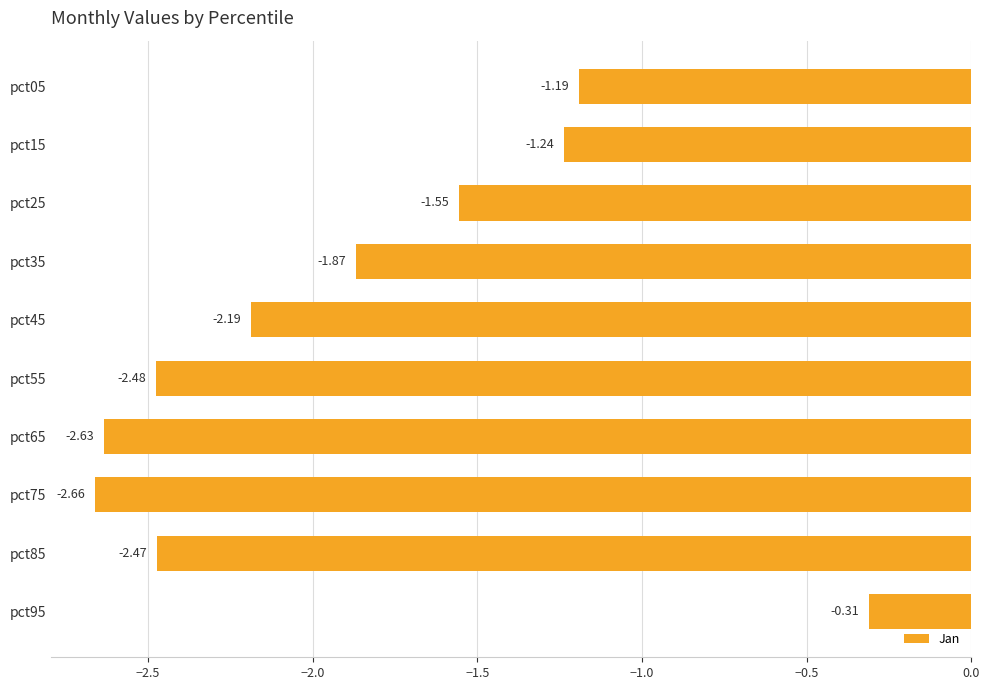

What is the sum of all values?

-18.6